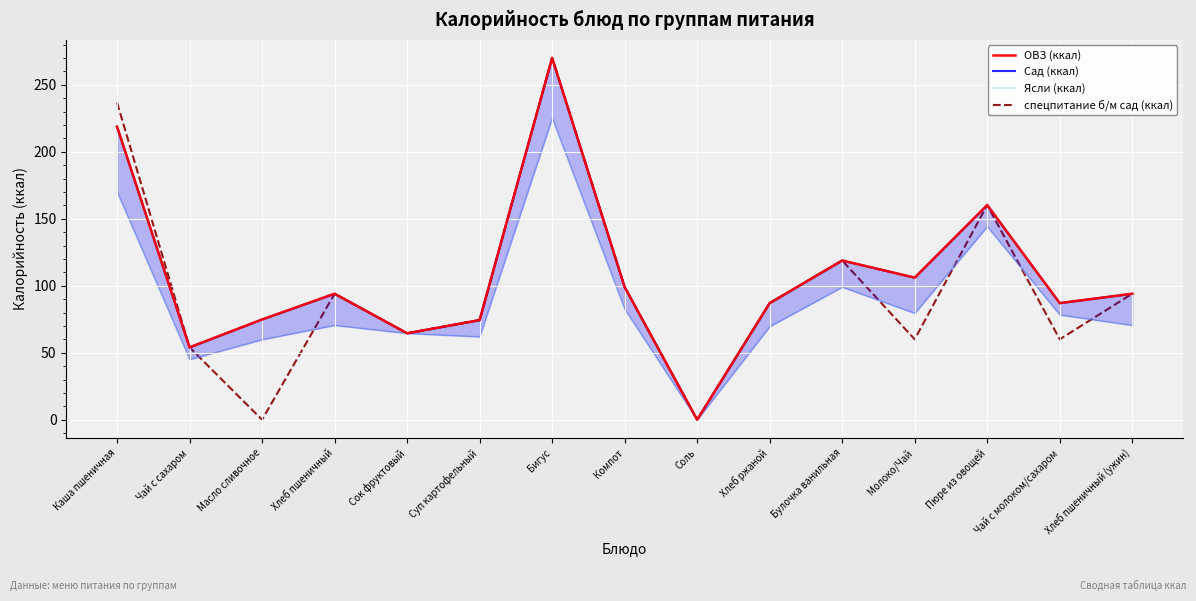

How many values in the спецпитание б/м сад (ккал) series exceed 87?

7